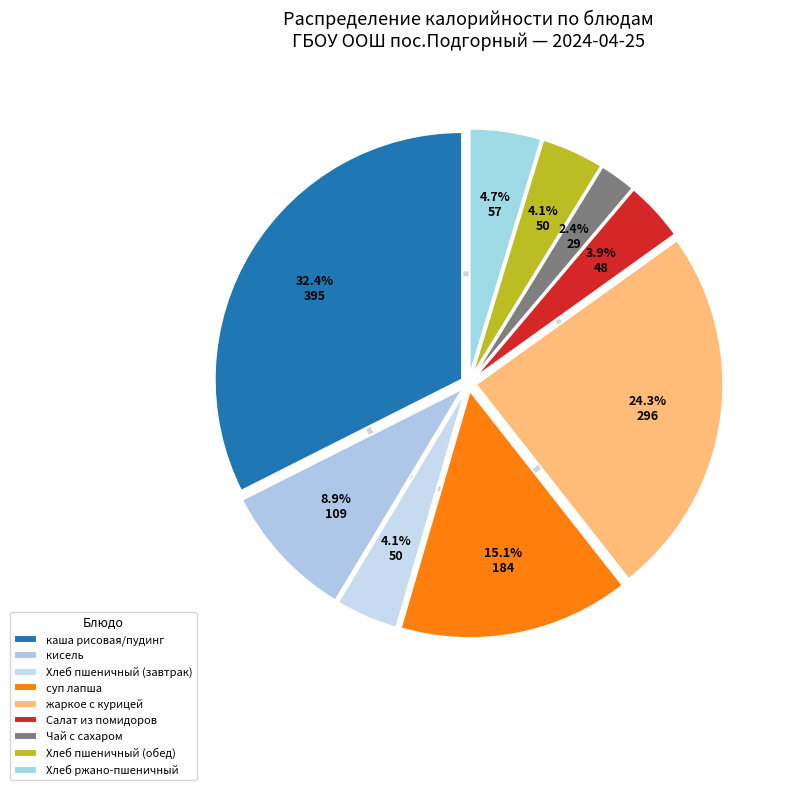

Which category has the smallest portion of the pie?

Чай с сахаром